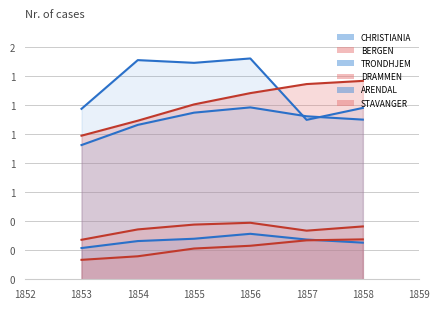

The value of TRONDHJEM at 1856 is 1185087. True or false?

True